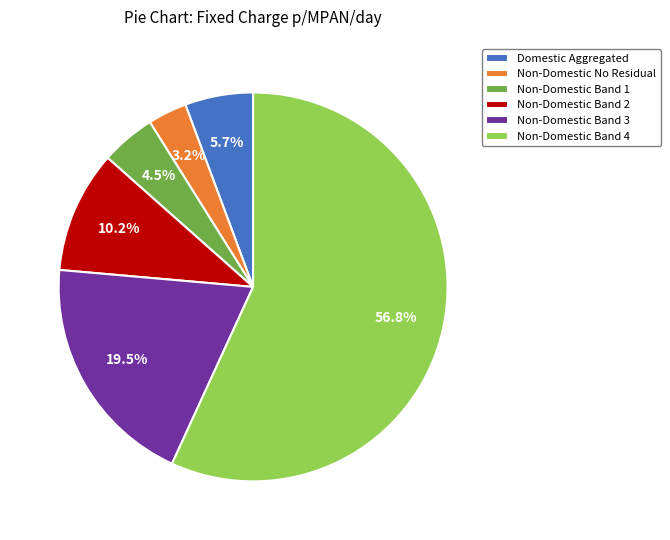

Is there a majority slice in this chart?

Yes